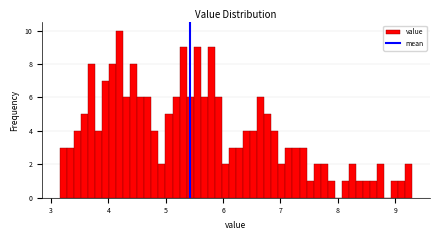

Read against the x-axis, roughly where is the centre of the tallest bar?

4.2